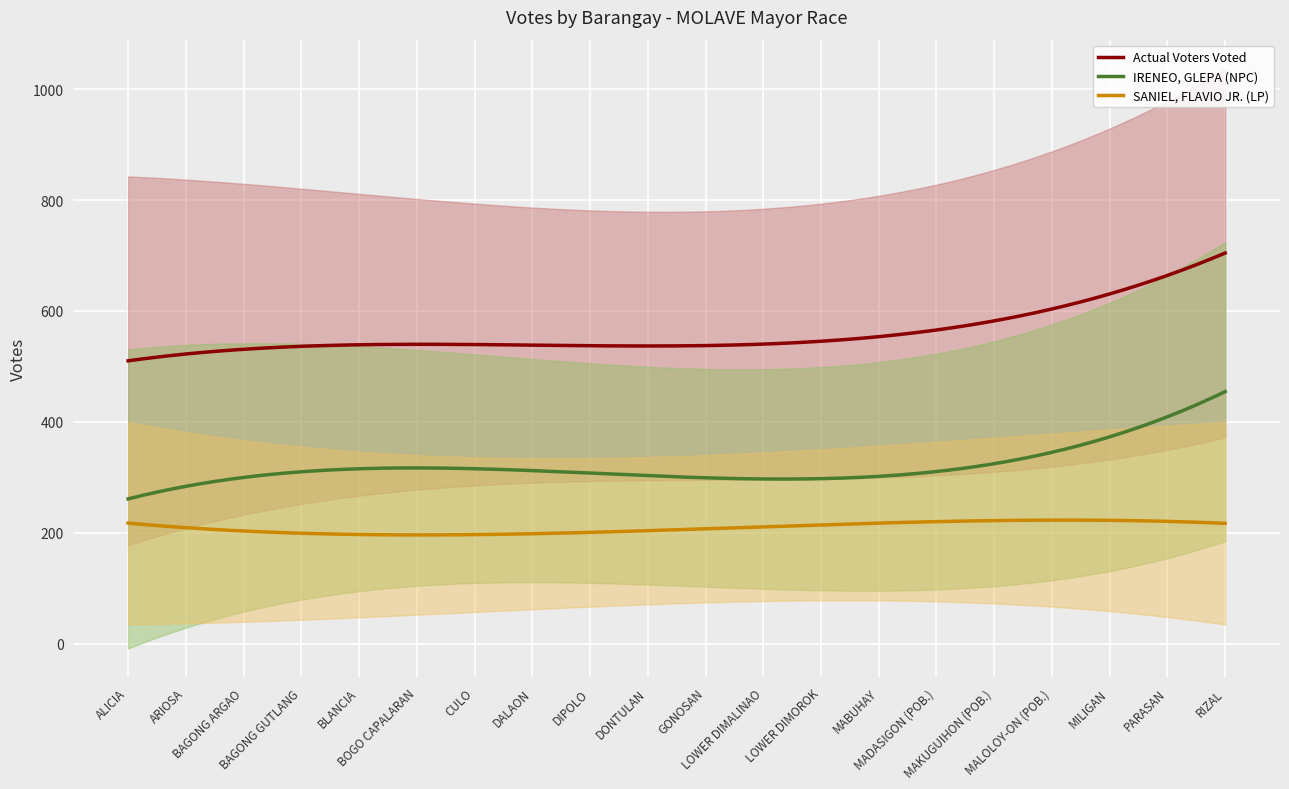

True or false: IRENEO, GLEPA (NPC) and SANIEL, FLAVIO JR. (LP) intersect in this chart.

False